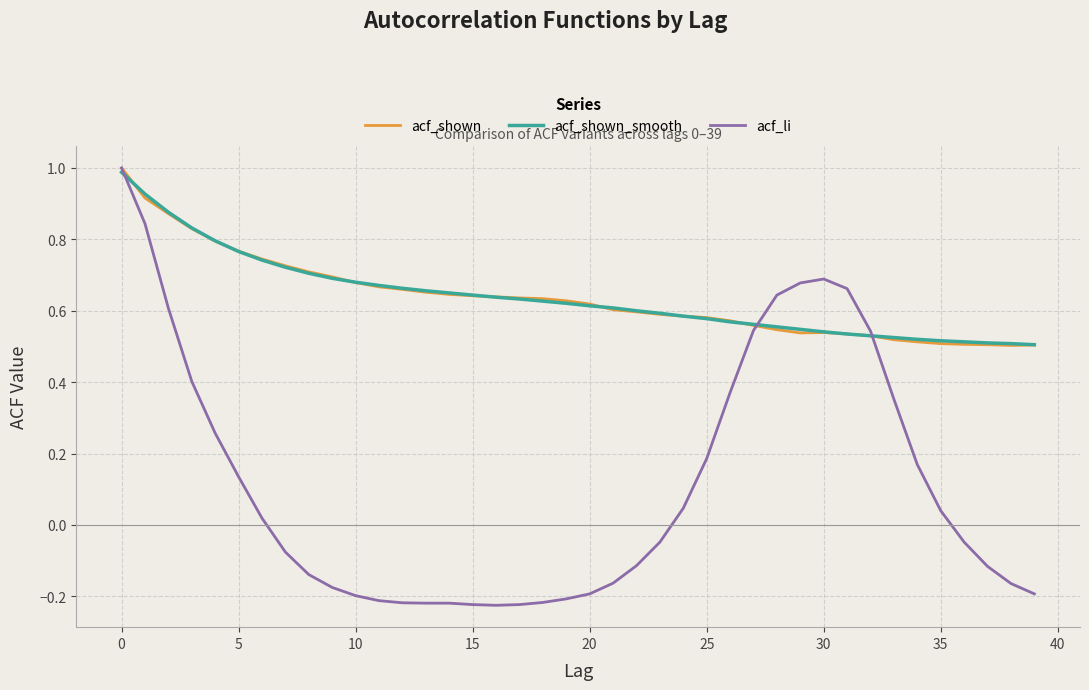

What is the greatest value displayed?

1.0